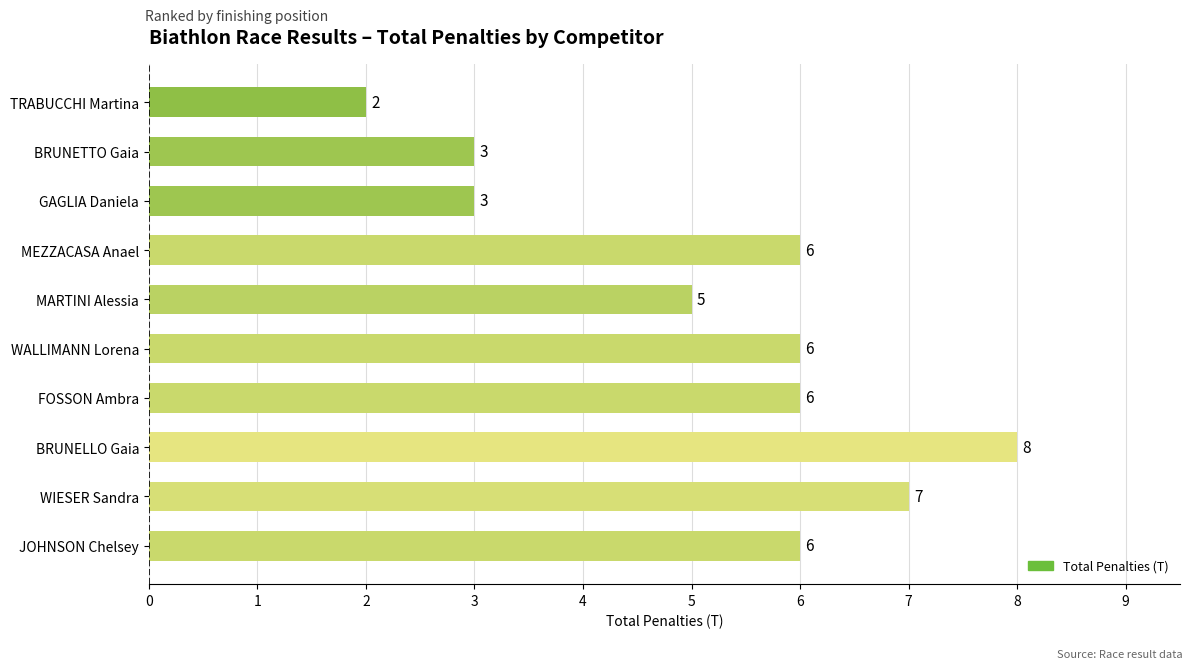

True or false: the data shows 7 at MARTINI Alessia.

False